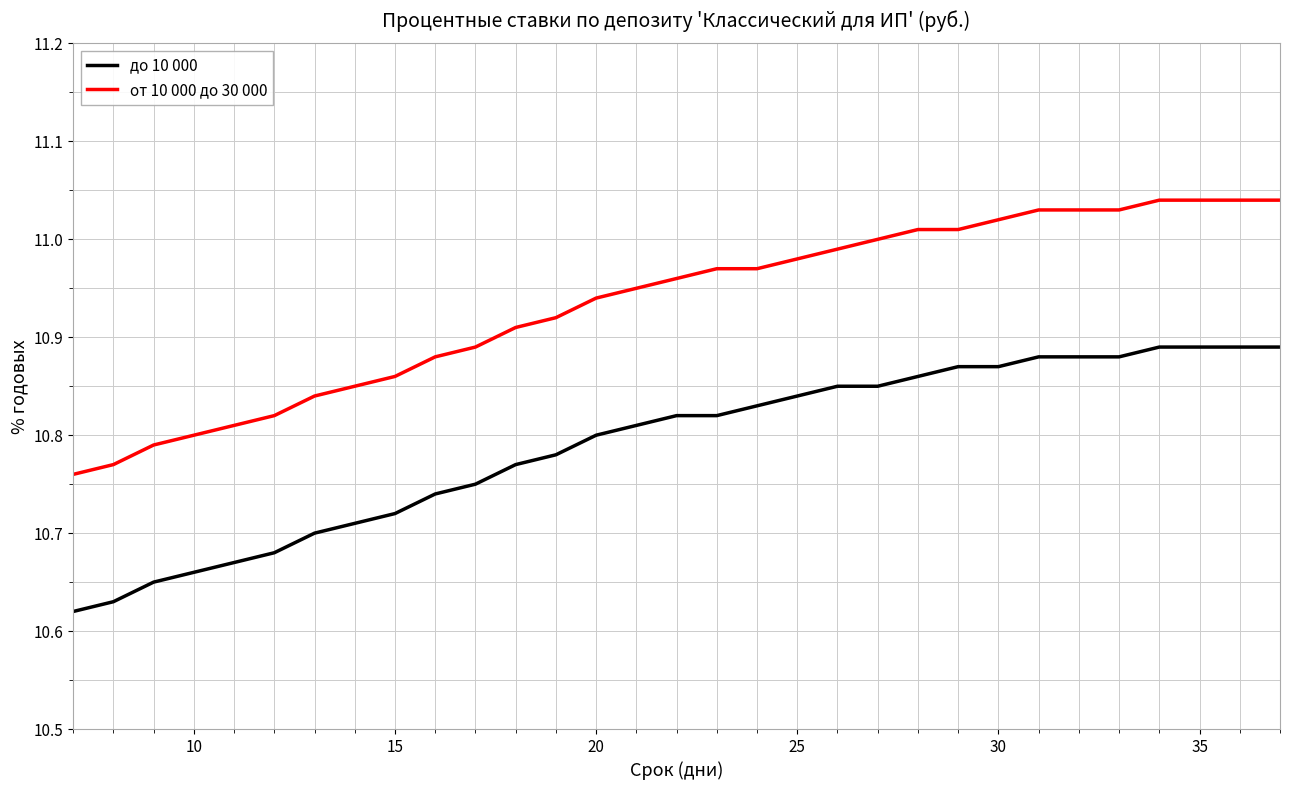

True or false: до 10 000 and от 10 000 до 30 000 cross at least once.

False